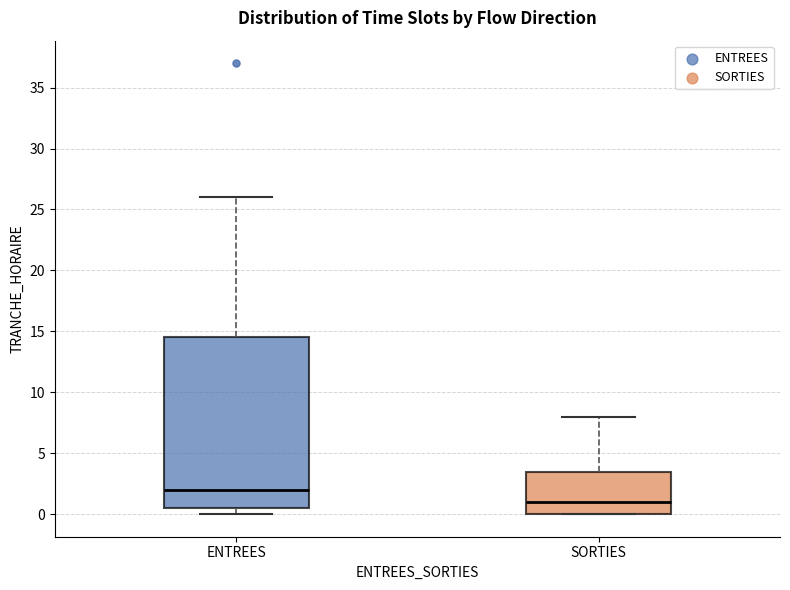

Where does the median line of the box for ENTREES sit on the y-axis? The values are not printed on the chart, so give them approximately, as read against the axis.

2.0